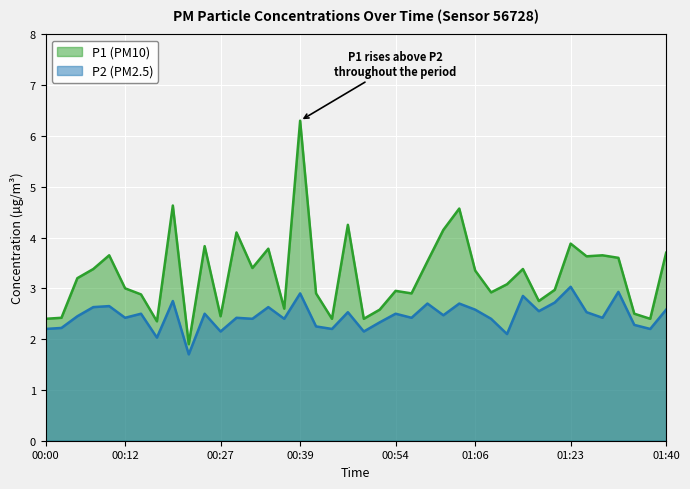

Is the value of P2 at 00:10 greater than the value of P1 at 01:38?

Yes